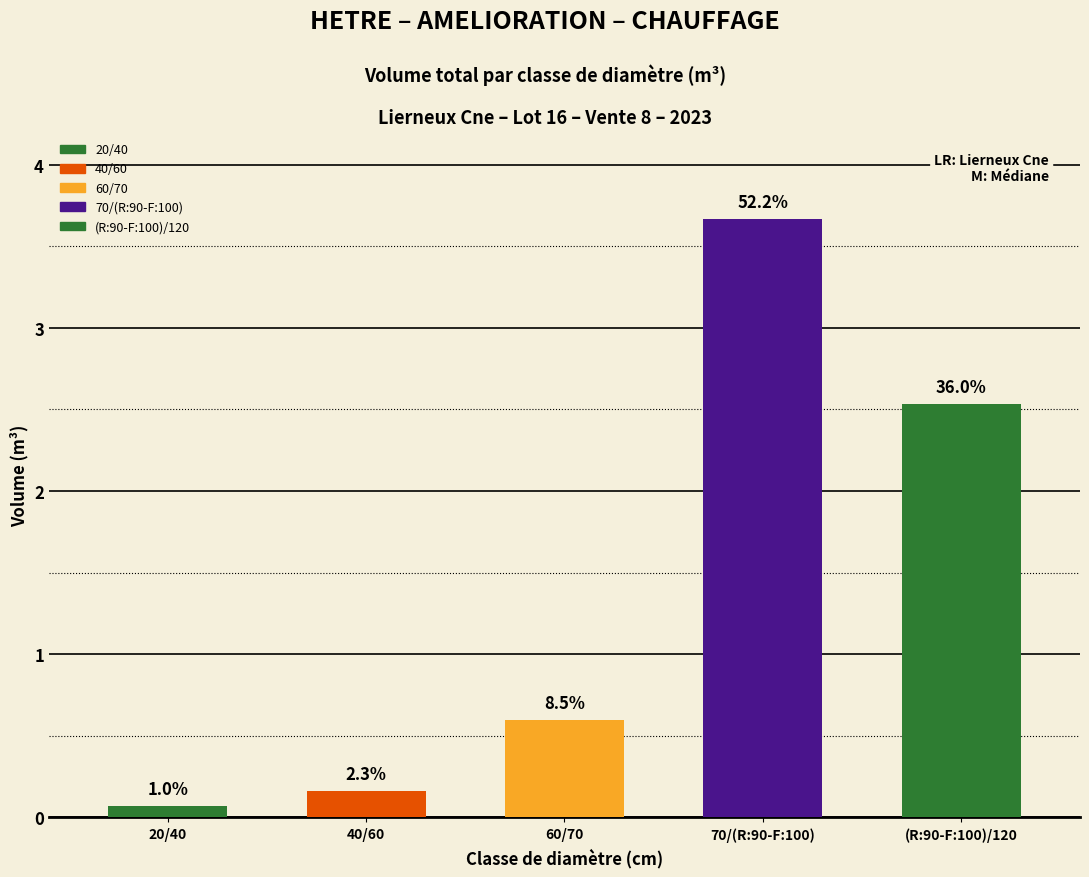

Rank the categories by value from lowest to highest.

20/40, 40/60, 60/70, (R:90-F:100)/120, 70/(R:90-F:100)